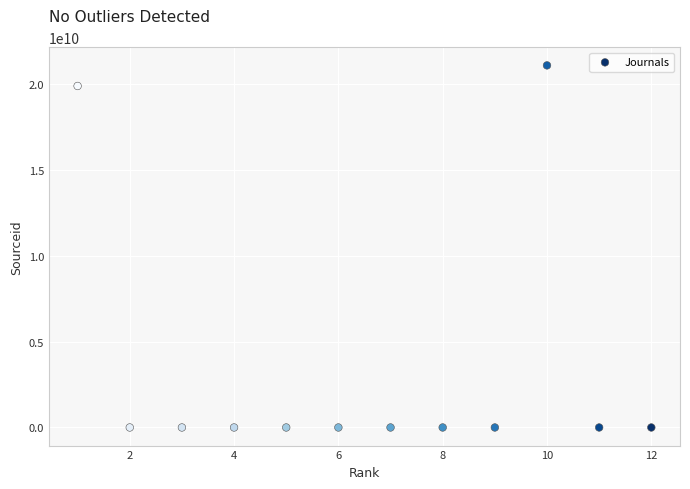

What is the average X value?

6